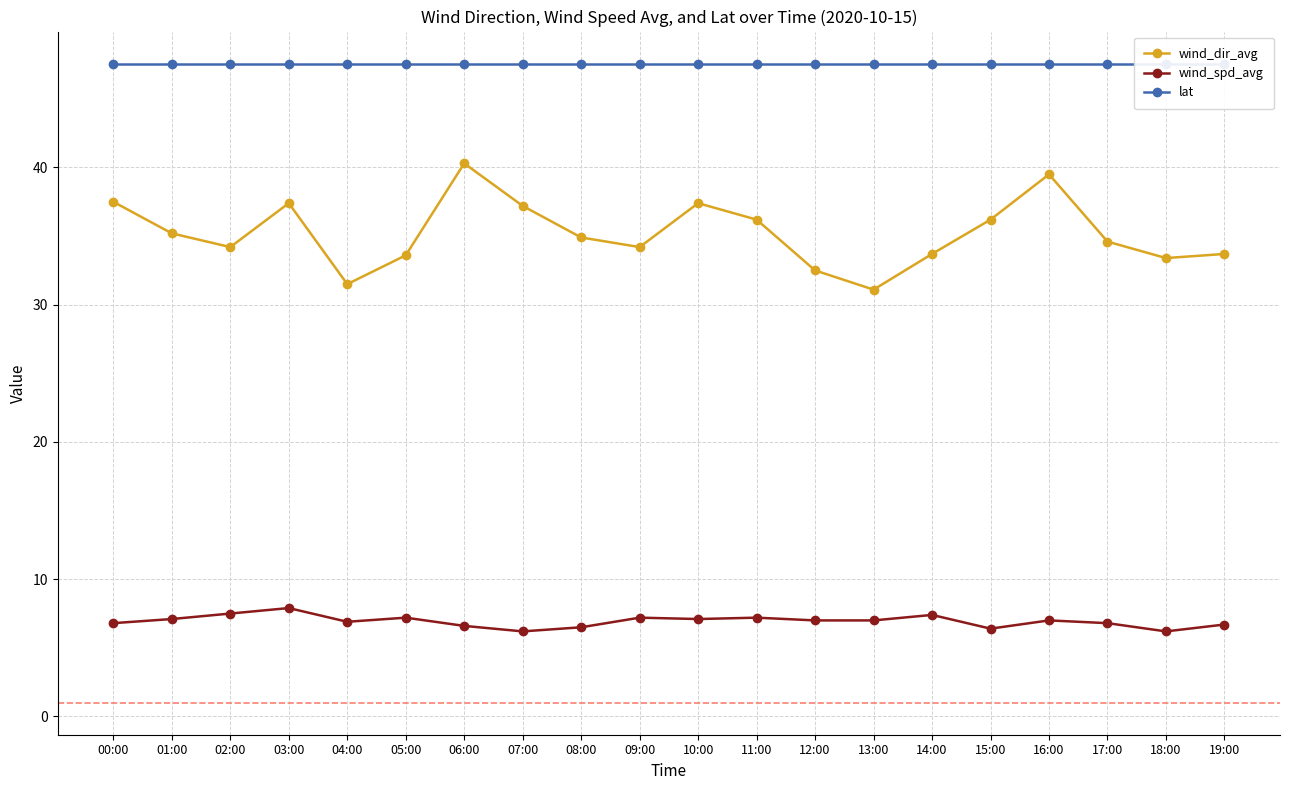

Does the chart have visible grid lines?

Yes